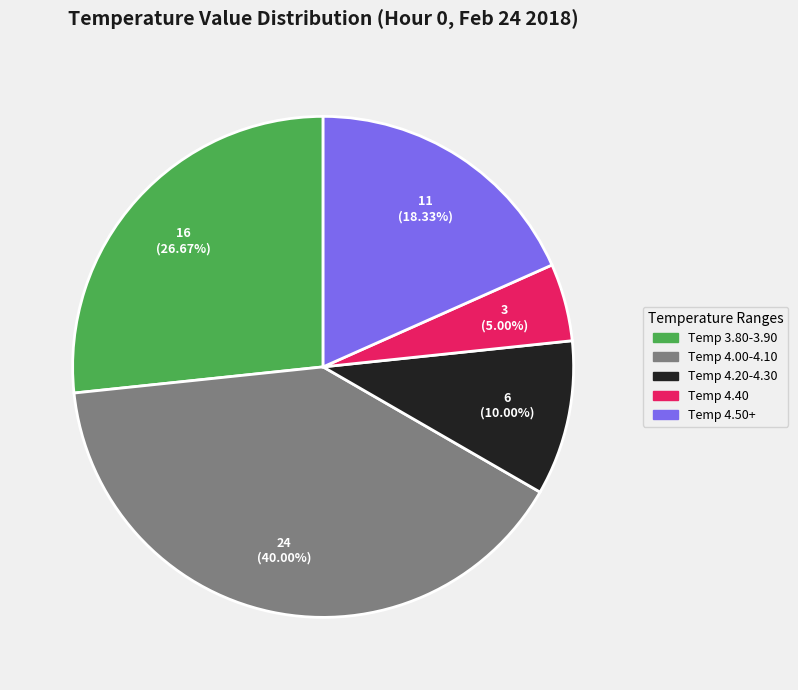

How many slices are in this pie chart?

5